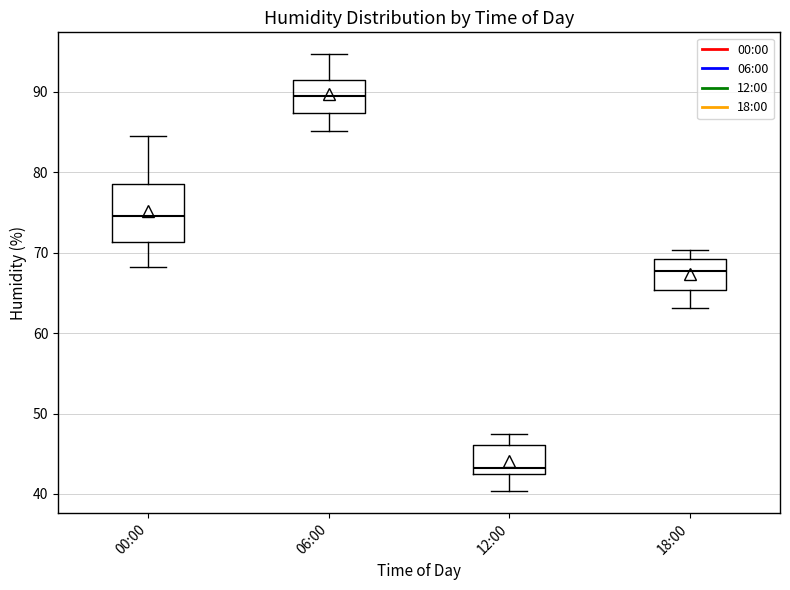

Comparing the boxes themselves (not the whiskers), which one is the tallest?

00:00